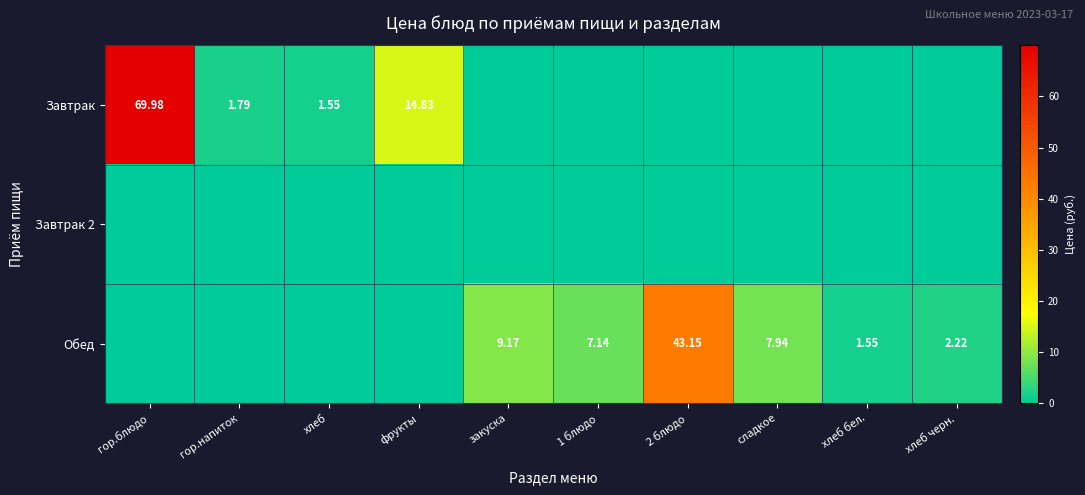

Between гор.напиток and сладкое, which is larger?

гор.напиток